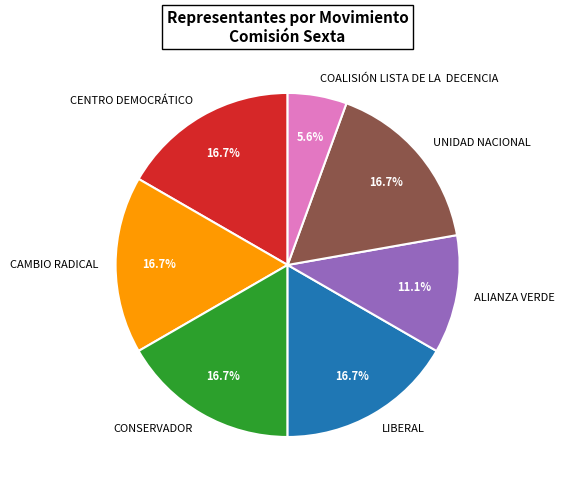

Approximately how many times larger is the value at CONSERVADOR compared to UNIDAD NACIONAL?

1.0